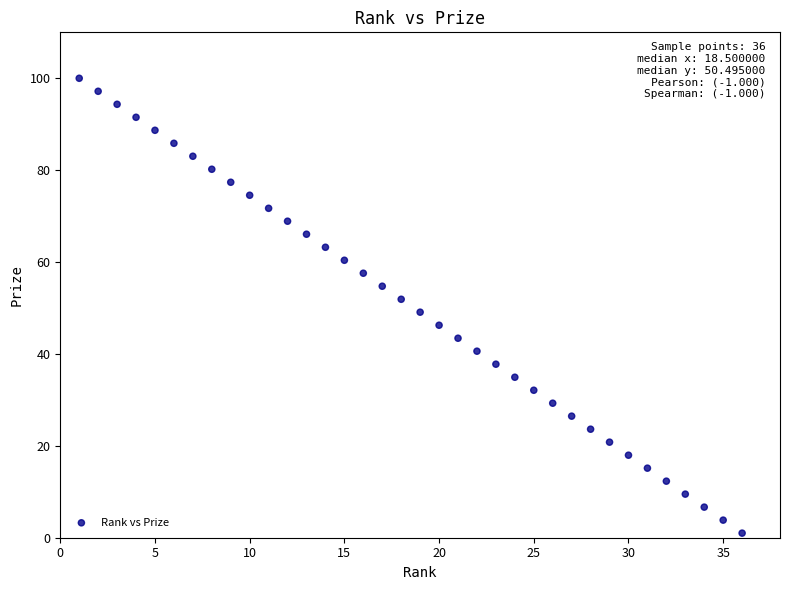

What is the range of Y values (max minus min)?

99.0